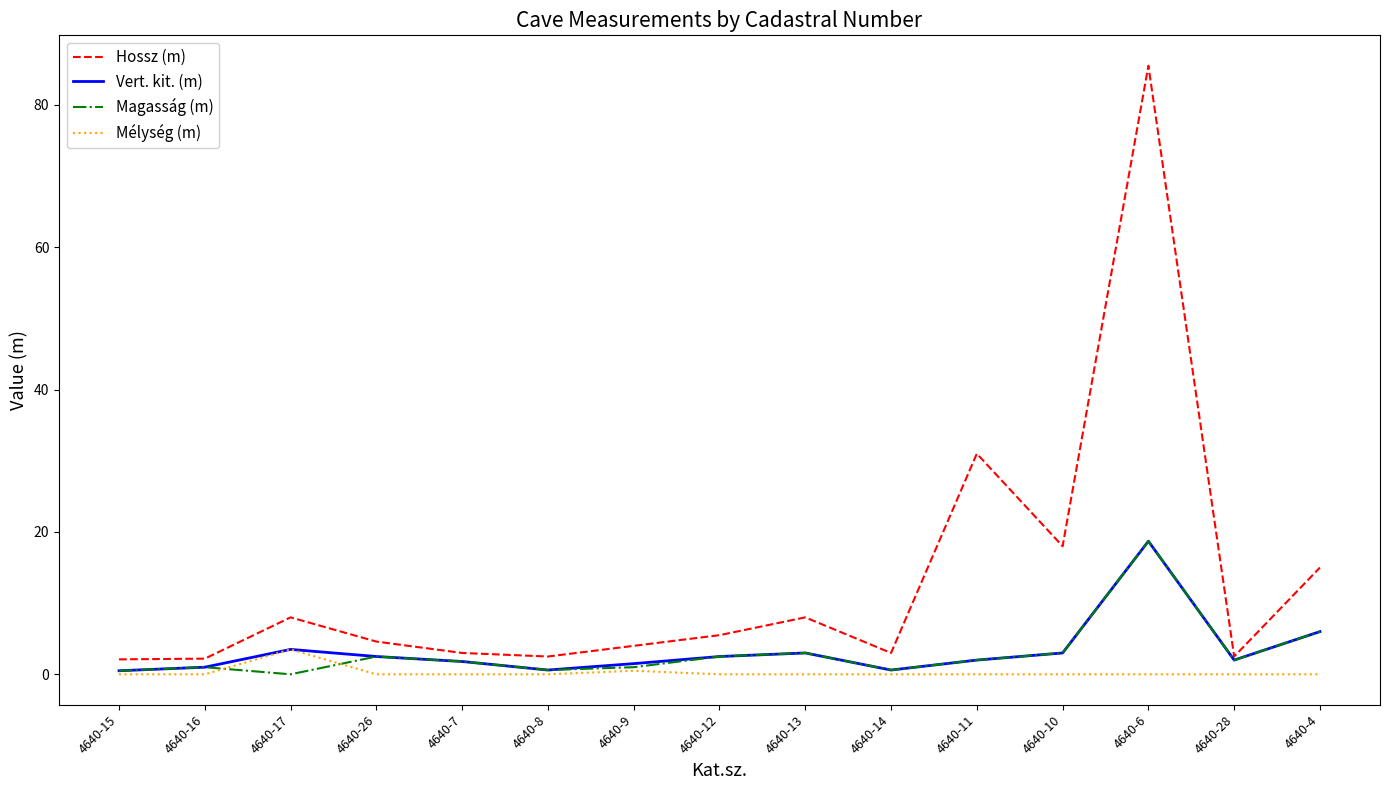

What position from the left is 4640-10?

12